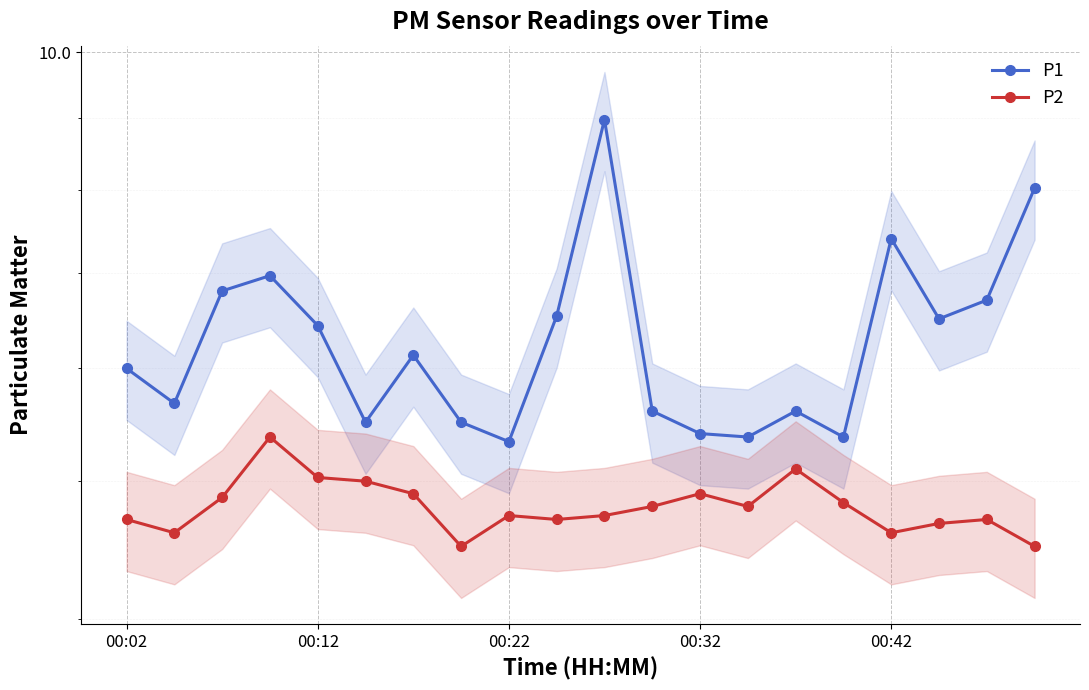

What is the approximate value of P2 at 19?

4.5